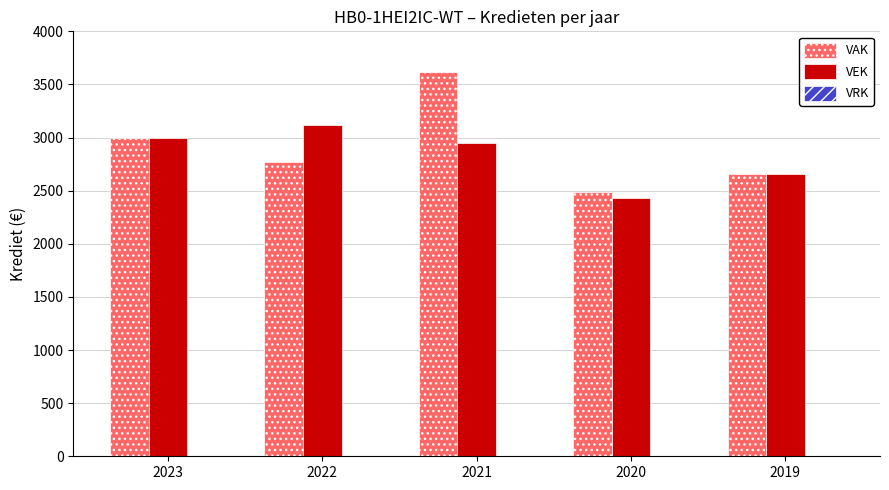

How many groups of bars are there?

5